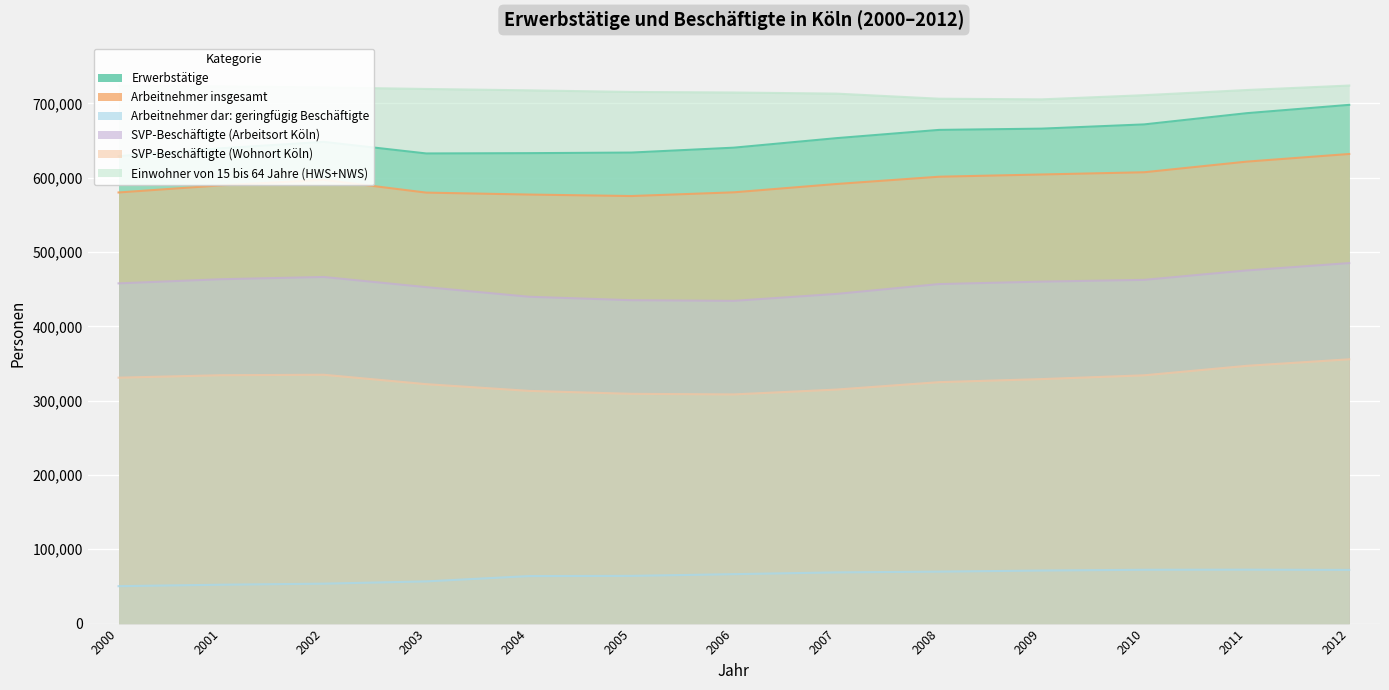

Which series has the largest range (max minus min)?

Erwerbstätige